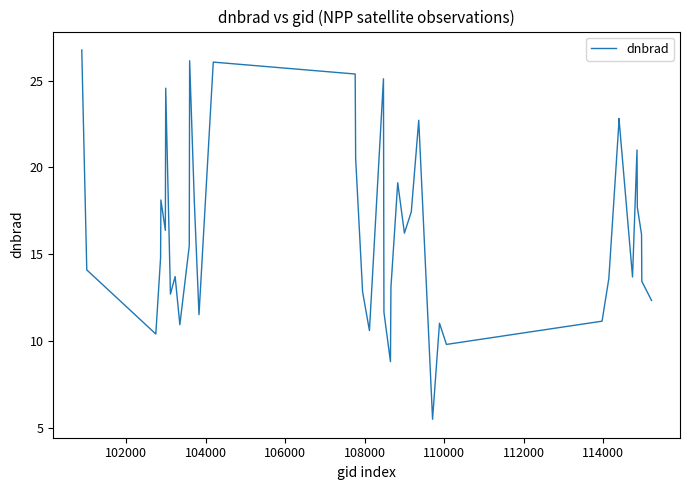

What is the minimum value shown in the chart?

5.5